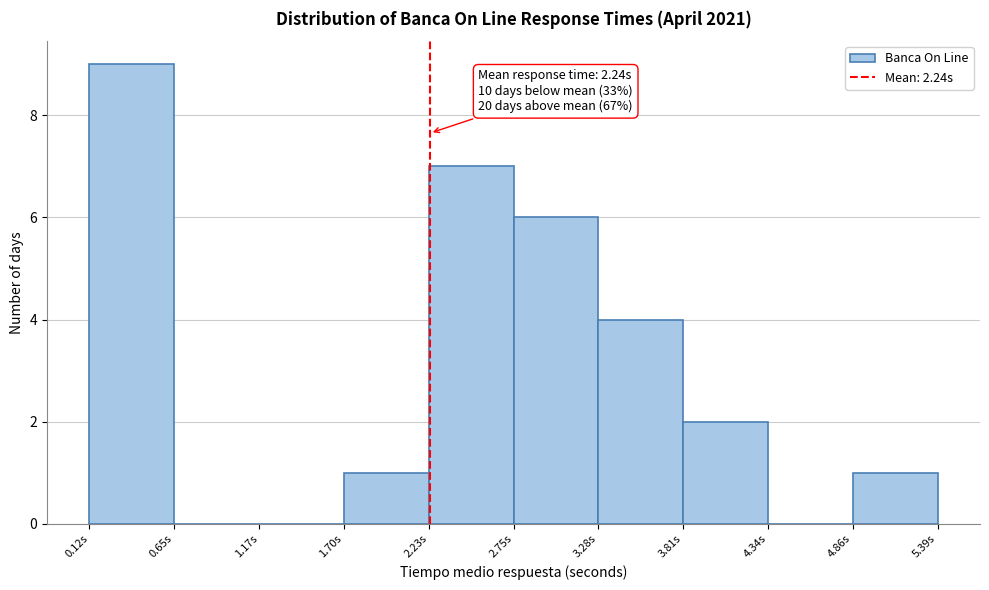

Over which range of the x-axis is the bar tallest?

0.1 to 0.6